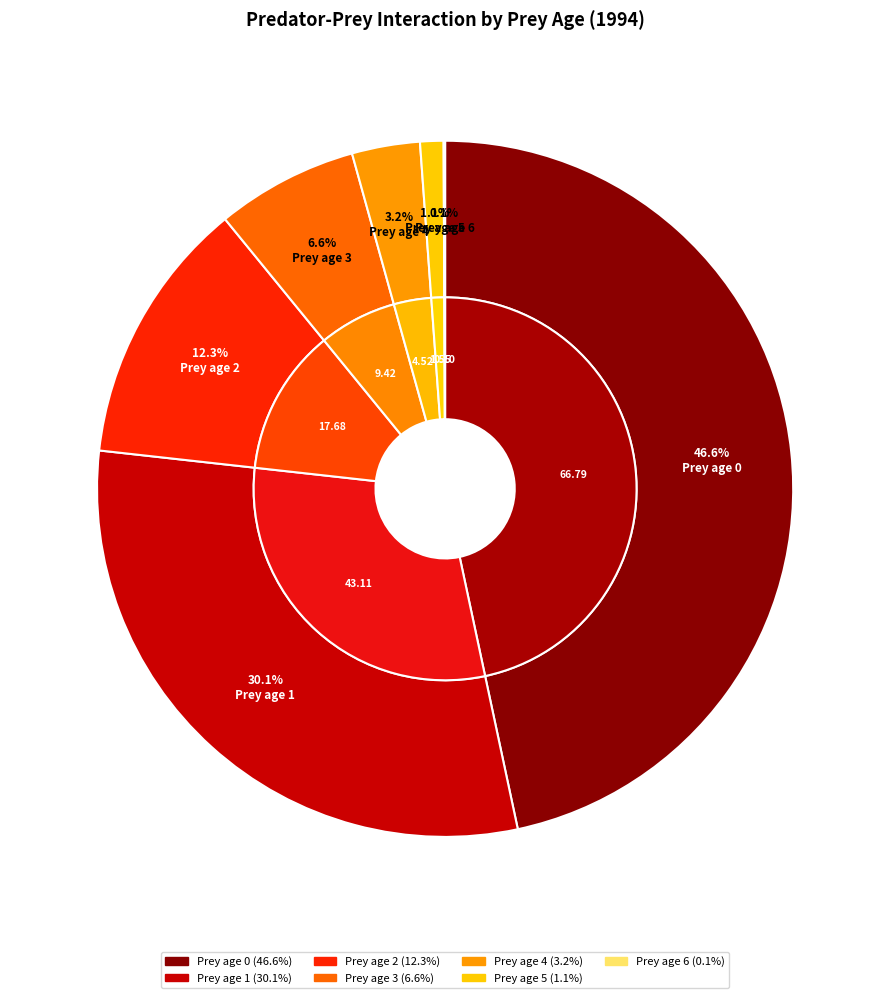

How many slices are in this pie chart?

7